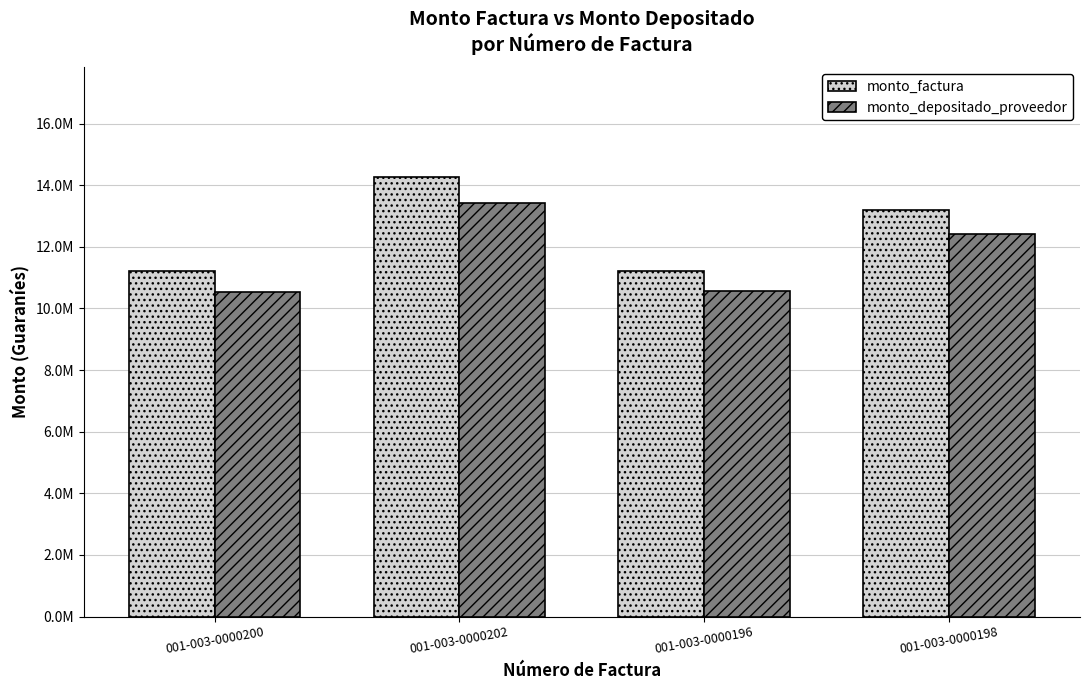

True or false: monto_factura has a value of 15233128 at 001-003-0000196.

False